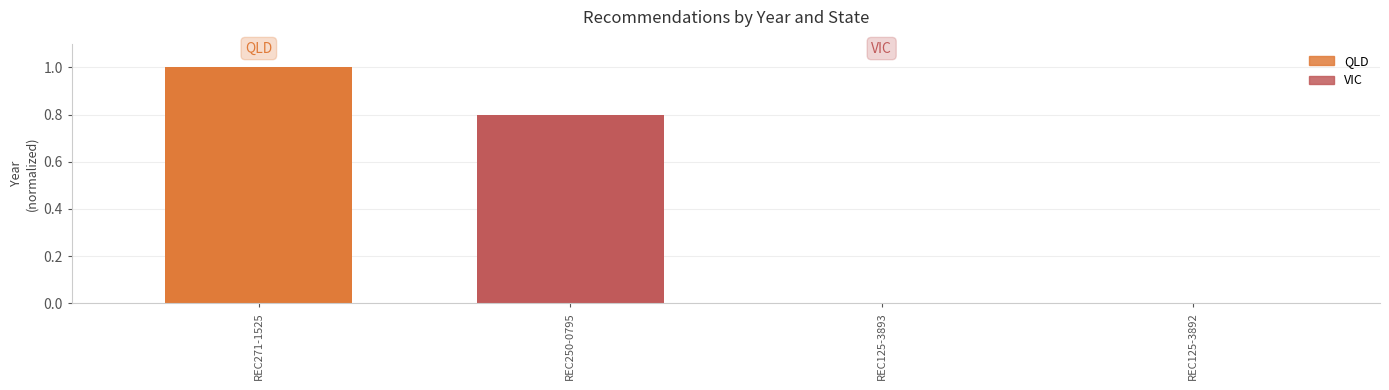

At which category does the chart reach its peak across all series?

REC271-1525